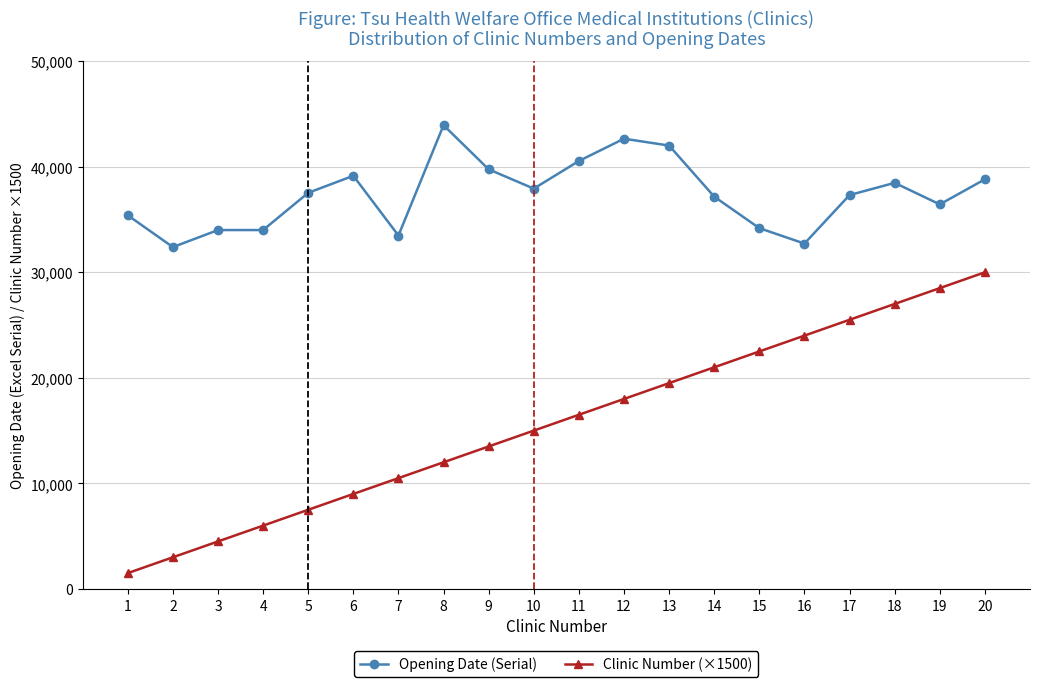

Which series has the widest spread of values?

Clinic Number (×1500)